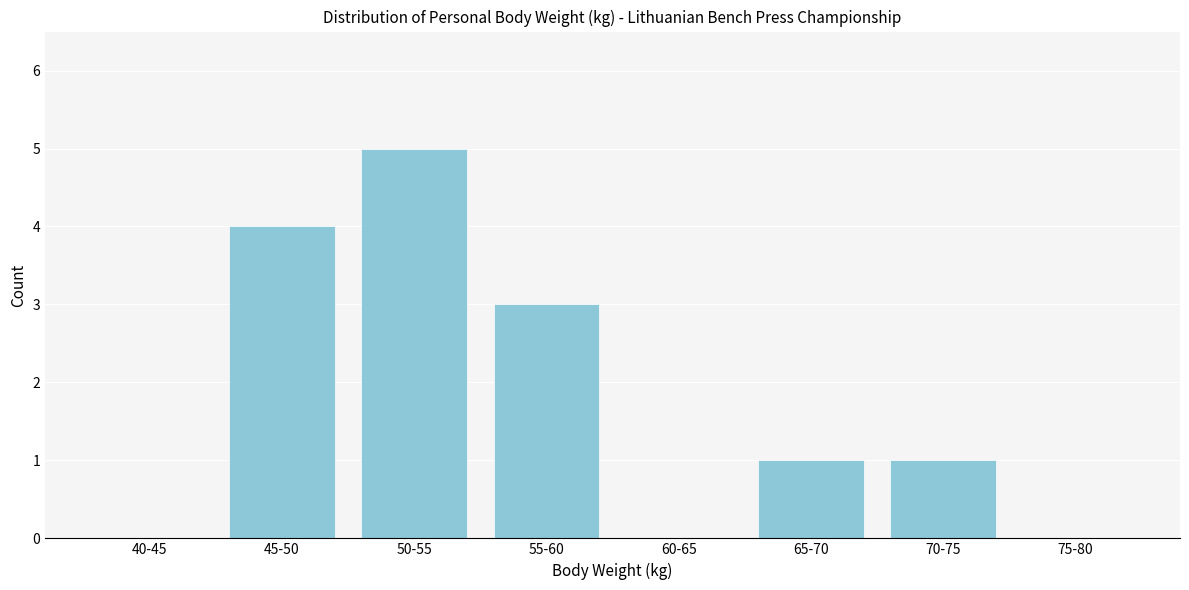

Reading left to right, transcribe all the data shown in this chart.

40-45=0	45-50=4	50-55=5	55-60=3	60-65=0	65-70=1	70-75=1	75-80=0